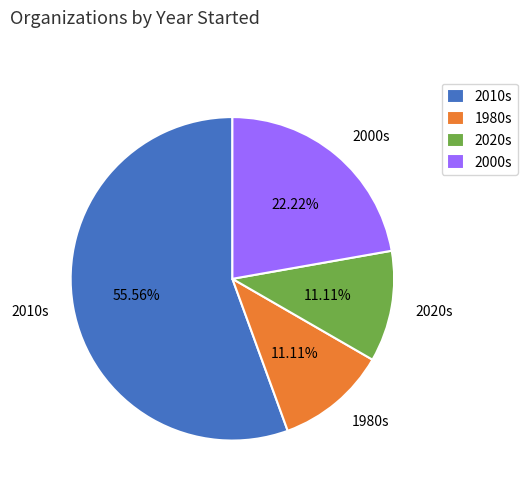

Is the sum of 2020s and 2000s greater than half?

No